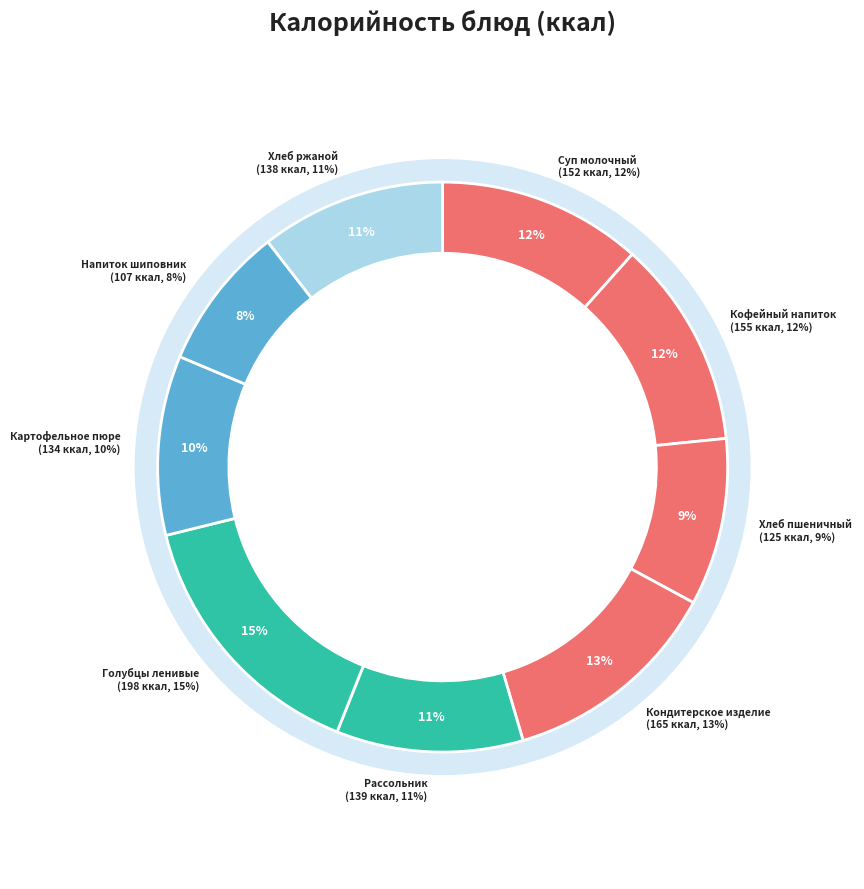

How many segments does this pie chart have?

9